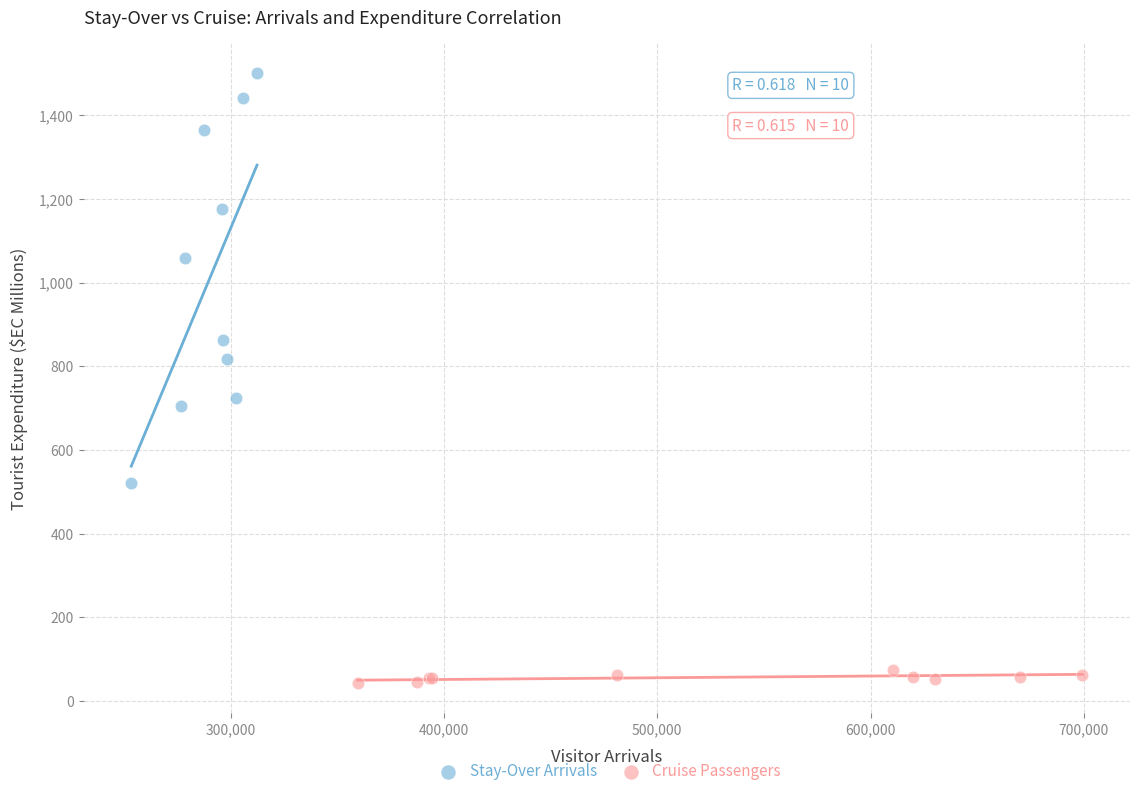

Which series contains the highest Y value?

Stay-Over Arrivals